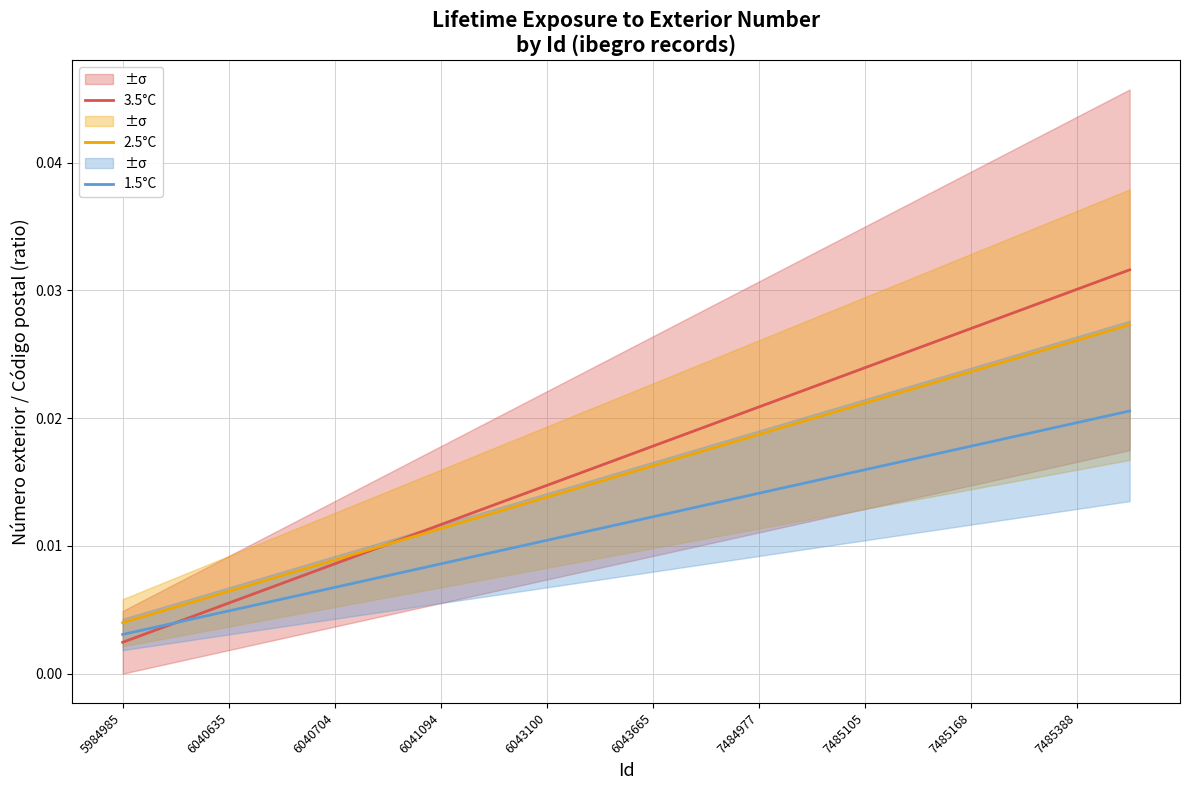

Which series has the largest range (max minus min)?

3.5°C